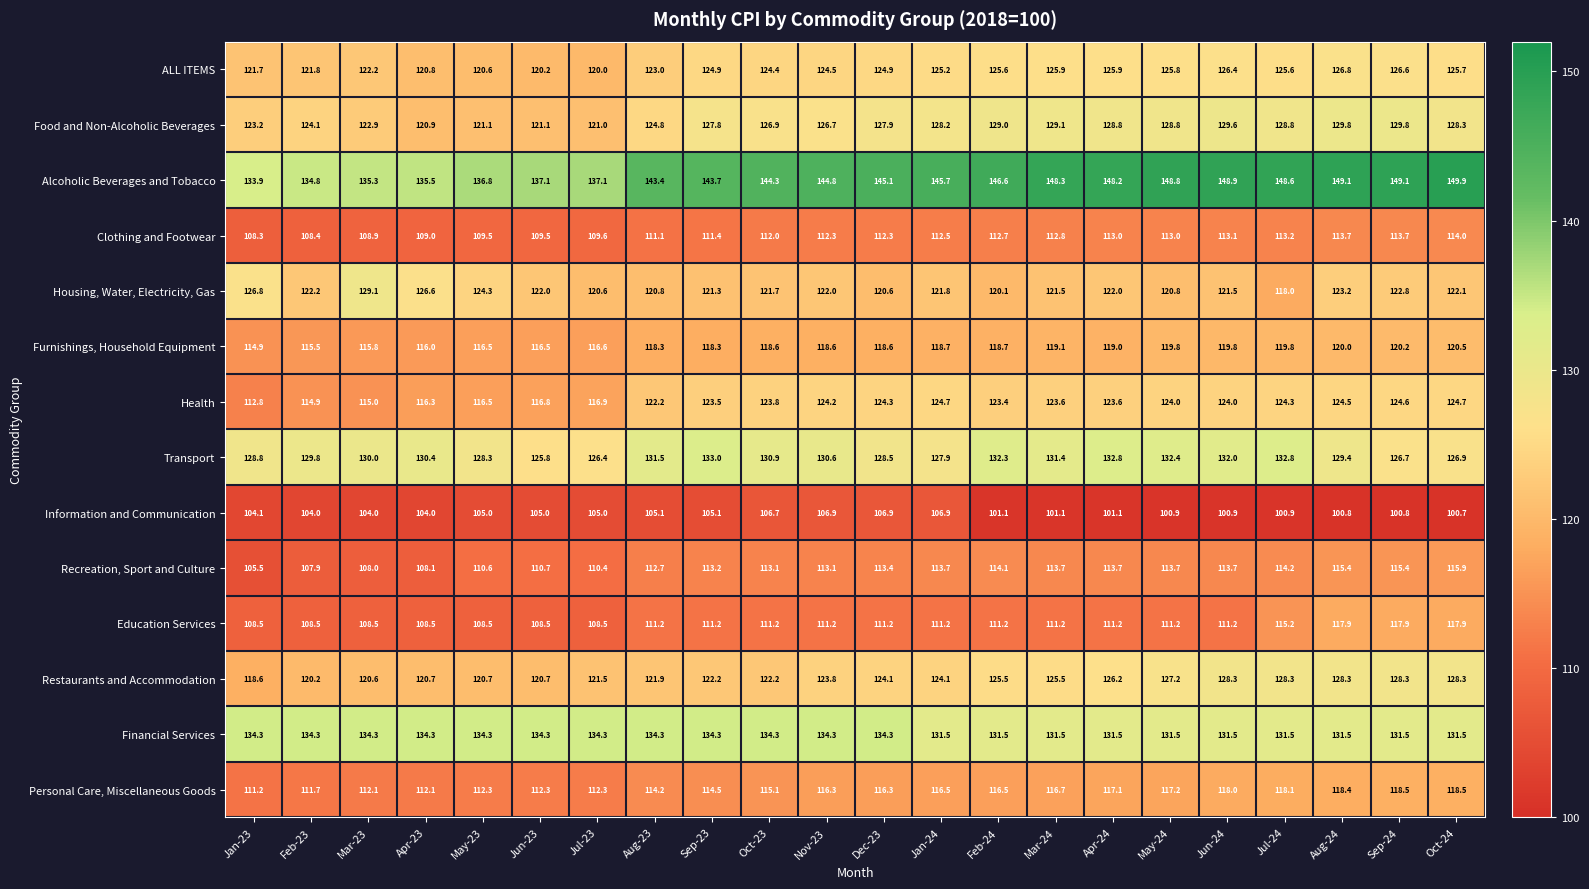

What is the minimum value shown in the chart?

100.7